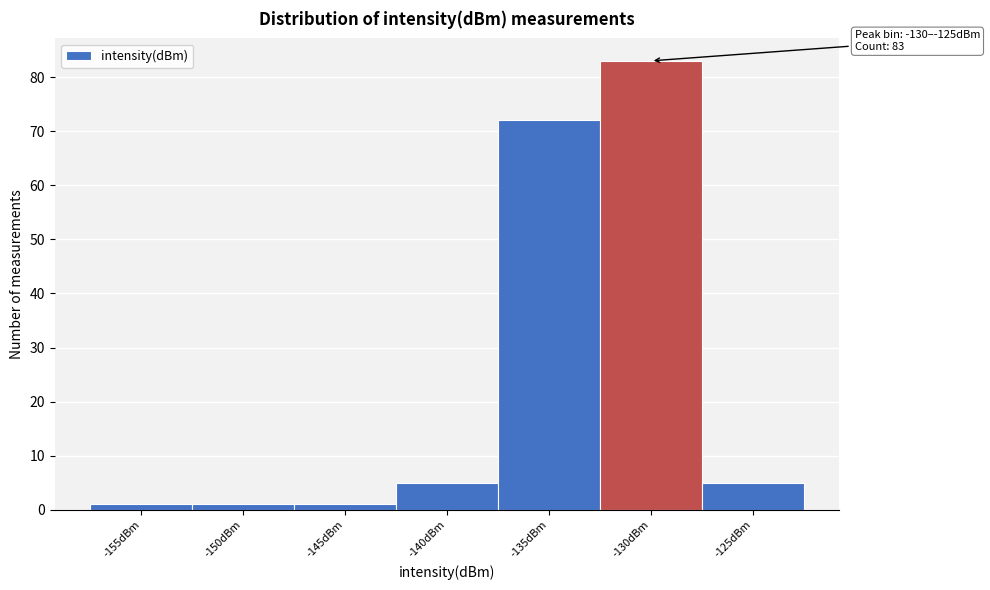

Reading right to left, transcribe all the data shown in this chart.

-125dBm=5	-130dBm=83	-135dBm=72	-140dBm=5	-145dBm=1	-150dBm=1	-155dBm=1